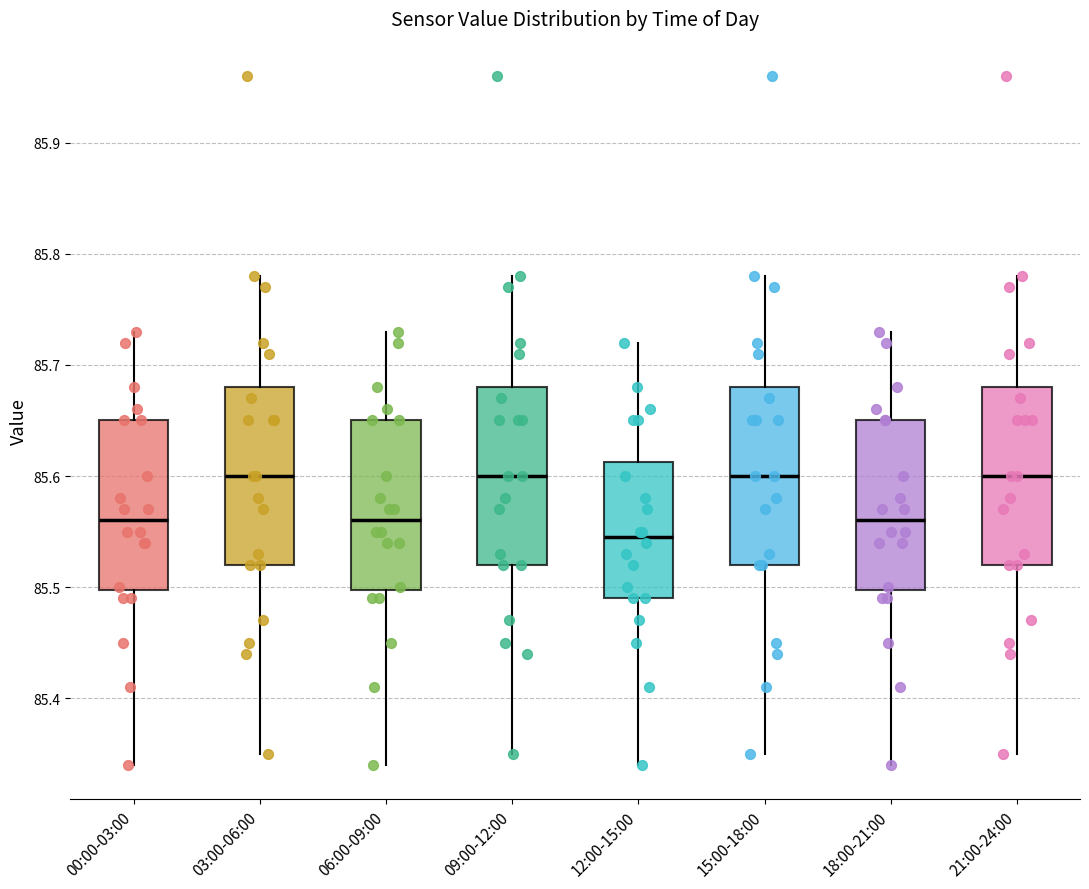

Reading left to right, read every box against the y-axis: the position of its median line, the range the box covers, and the ends of its whiskers. The values are not printed on the chart, so give them approximately, as read against the axis.

00:00-03:00: median 85.56, box 85.50 to 85.65, whiskers 85.34 to 85.73
03:00-06:00: median 85.60, box 85.52 to 85.68, whiskers 85.35 to 85.78
06:00-09:00: median 85.56, box 85.50 to 85.65, whiskers 85.34 to 85.73
09:00-12:00: median 85.60, box 85.52 to 85.68, whiskers 85.35 to 85.78
12:00-15:00: median 85.55, box 85.49 to 85.61, whiskers 85.34 to 85.72
15:00-18:00: median 85.60, box 85.52 to 85.68, whiskers 85.35 to 85.78
18:00-21:00: median 85.56, box 85.50 to 85.65, whiskers 85.34 to 85.73
21:00-24:00: median 85.60, box 85.52 to 85.68, whiskers 85.35 to 85.78